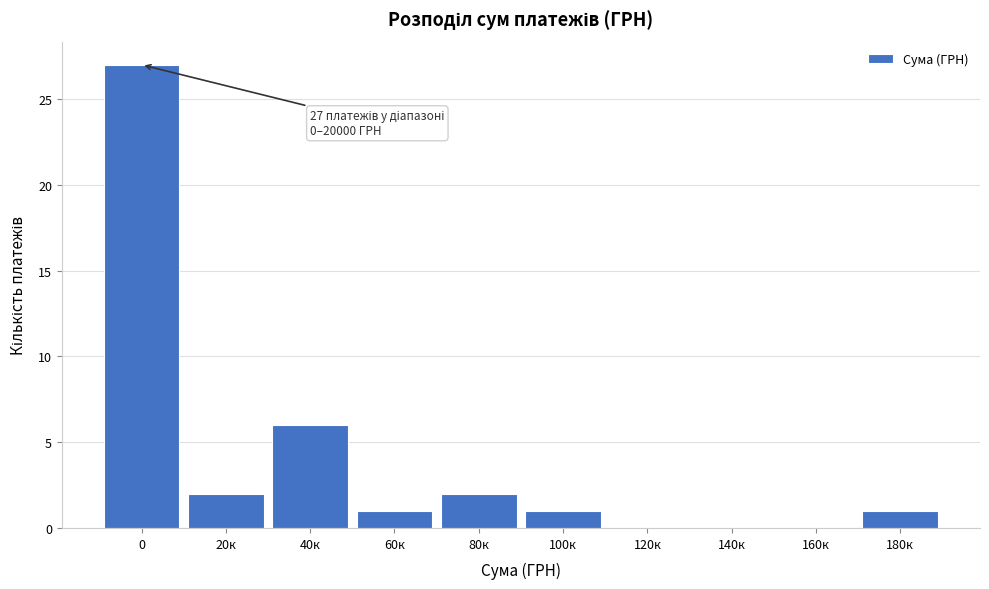

Reading left to right, transcribe all the data shown in this chart.

0=27	20к=2	40к=6	60к=1	80к=2	100к=1	120к=0	140к=0	160к=0	180к=1